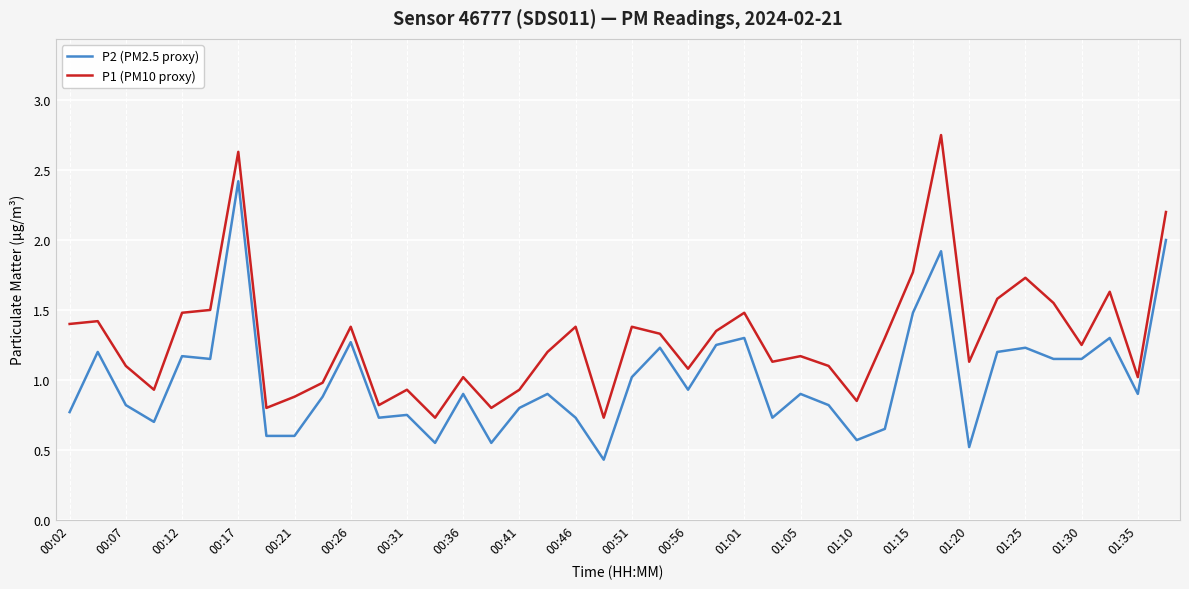

What is the sum of all P2 (PM2.5 proxy) values?

40.2